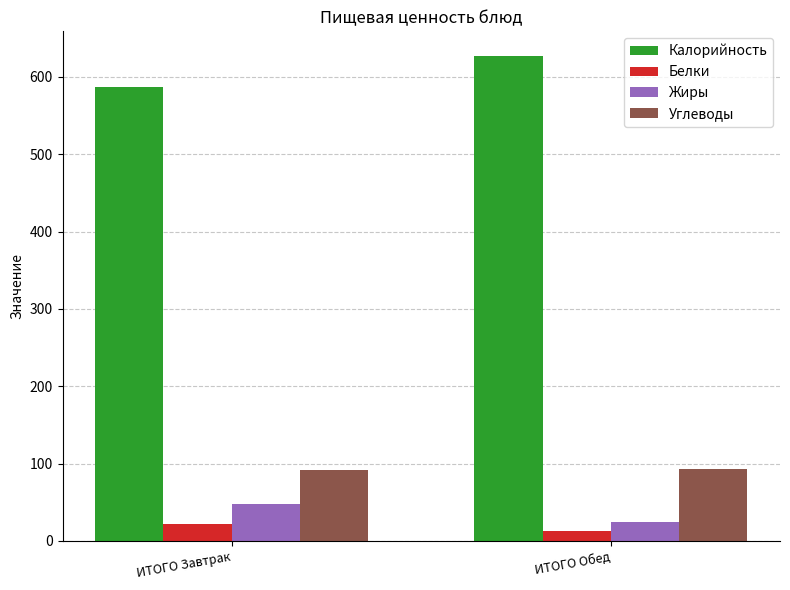

Are the bars horizontal?

No